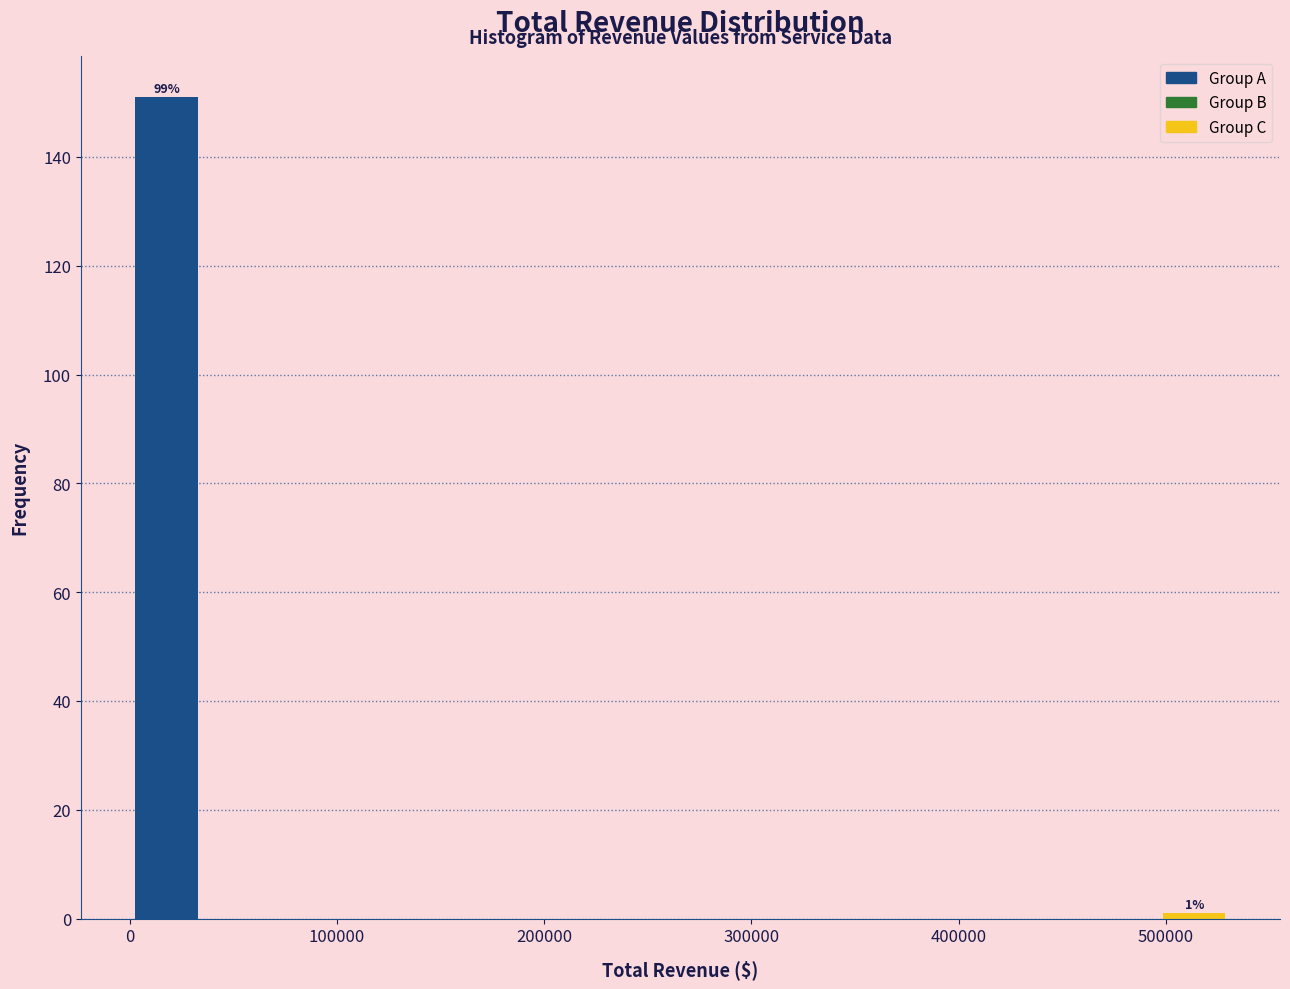

Around what value on the x-axis is the tallest bar? Give the approximate position of its centre, as read against the axis.

20000